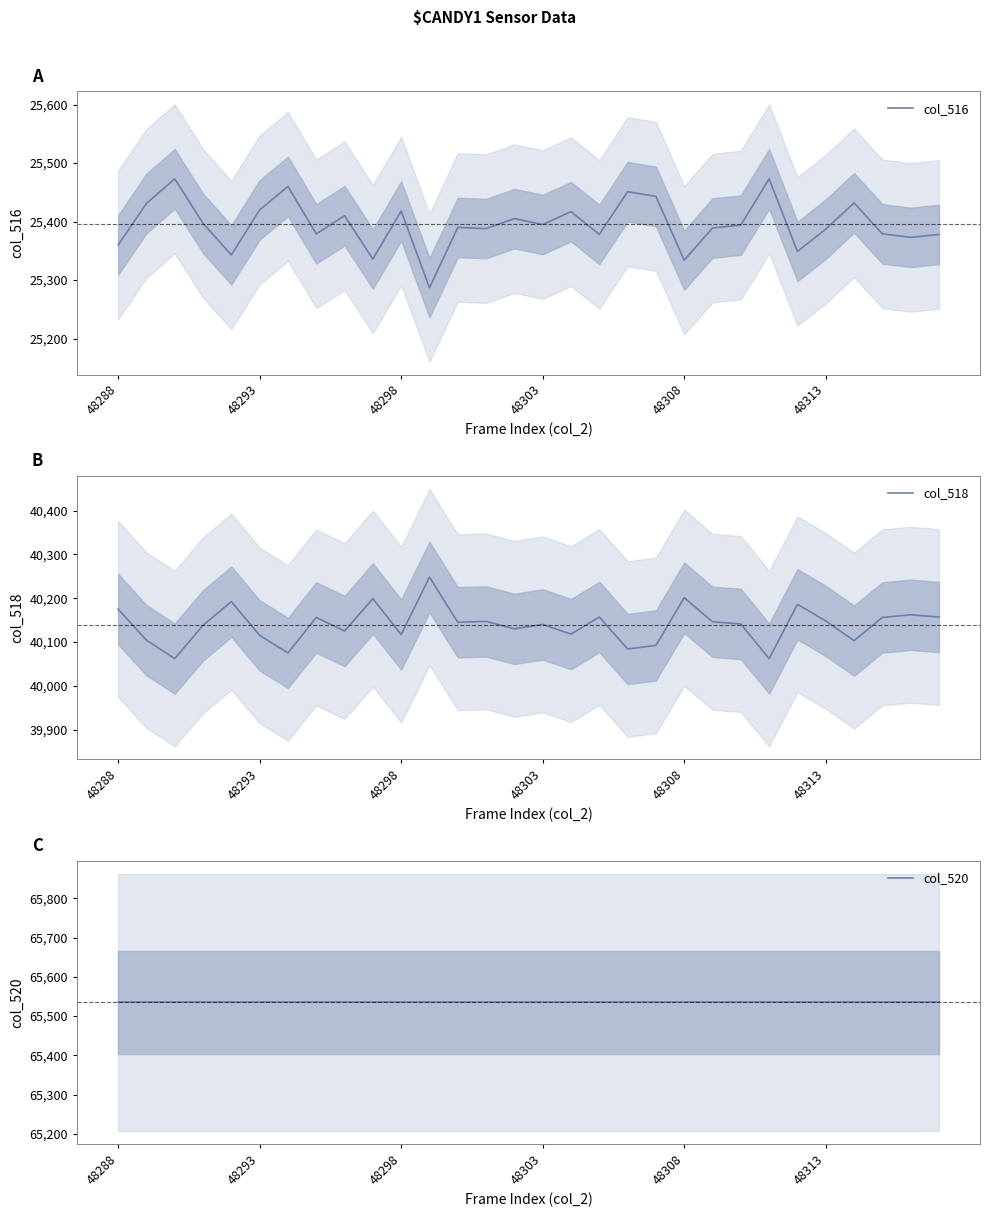

Does the chart display data point markers on the line(s)?

No